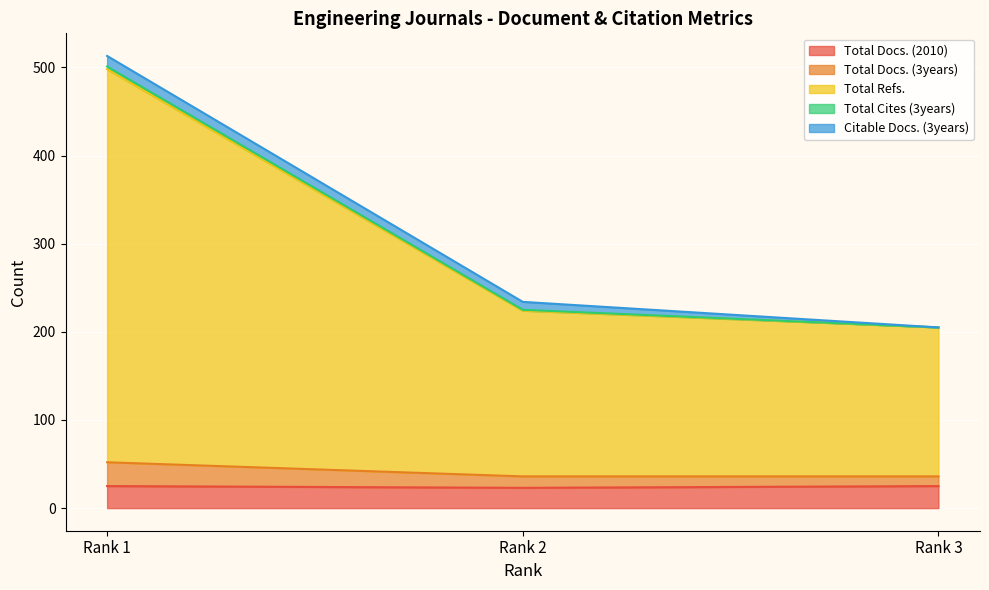

At which label is Total Docs. (2010) closest to 24?

Rank 1